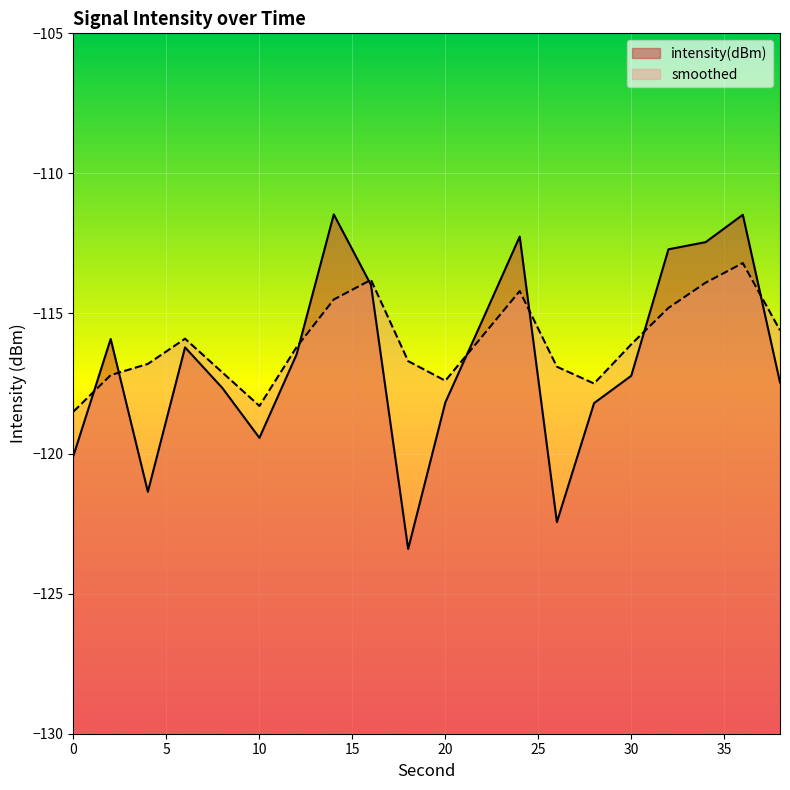

What is the difference between the maximum and second lowest values in the intensity(dBm) series?

11.0